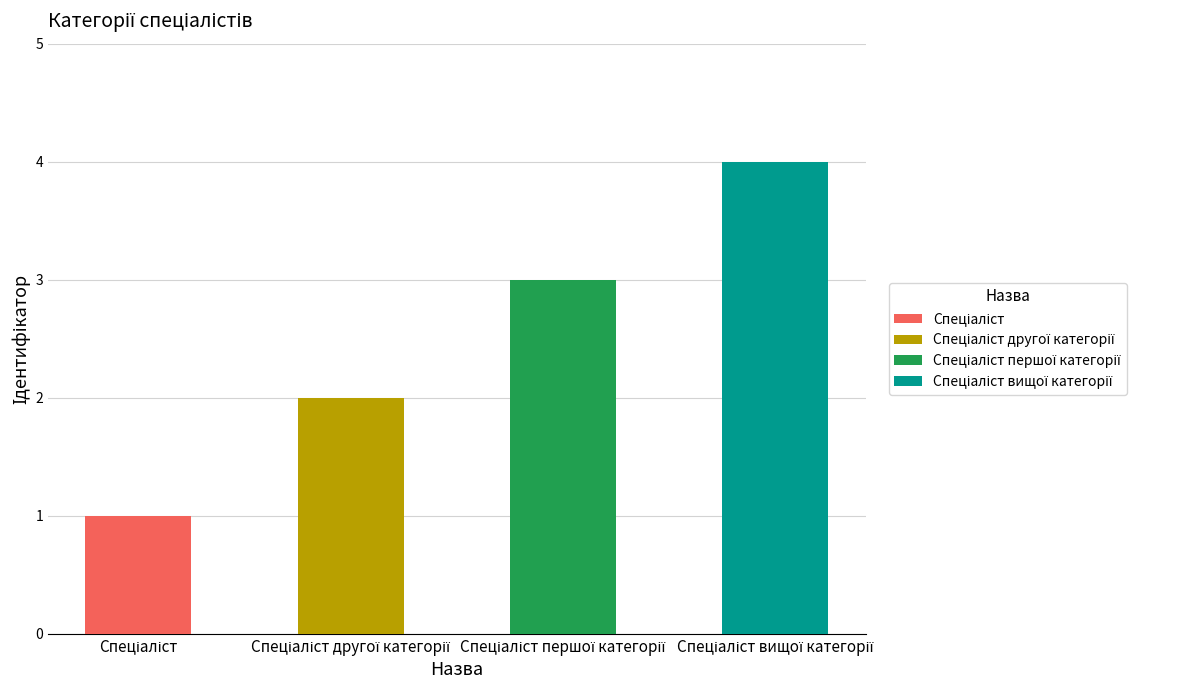

Which has a higher value, Спеціаліст or Спеціаліст першої категорії?

Спеціаліст першої категорії